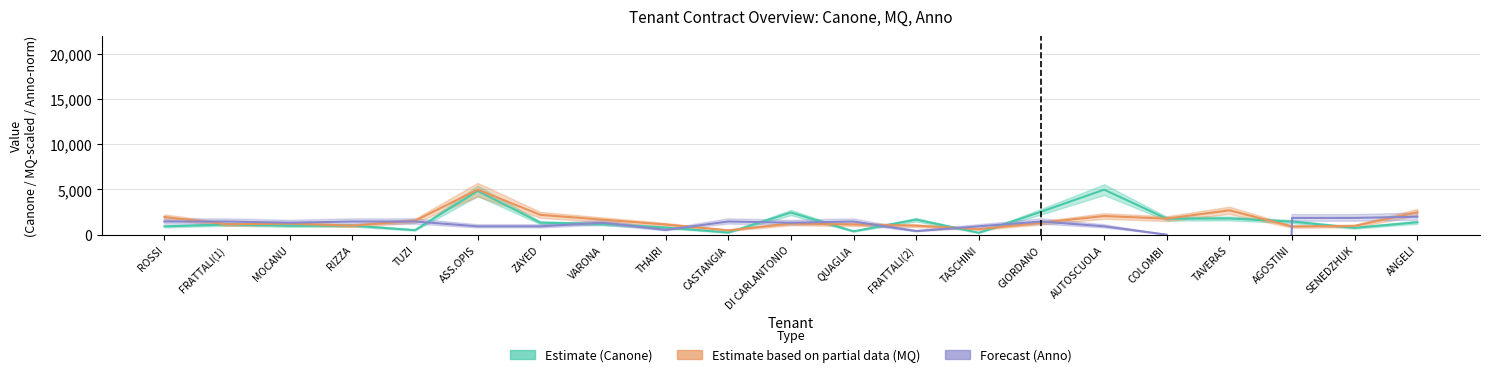

The Anno norm (Forecast) series shows -172103.4 at TAVERAS. True or false?

False